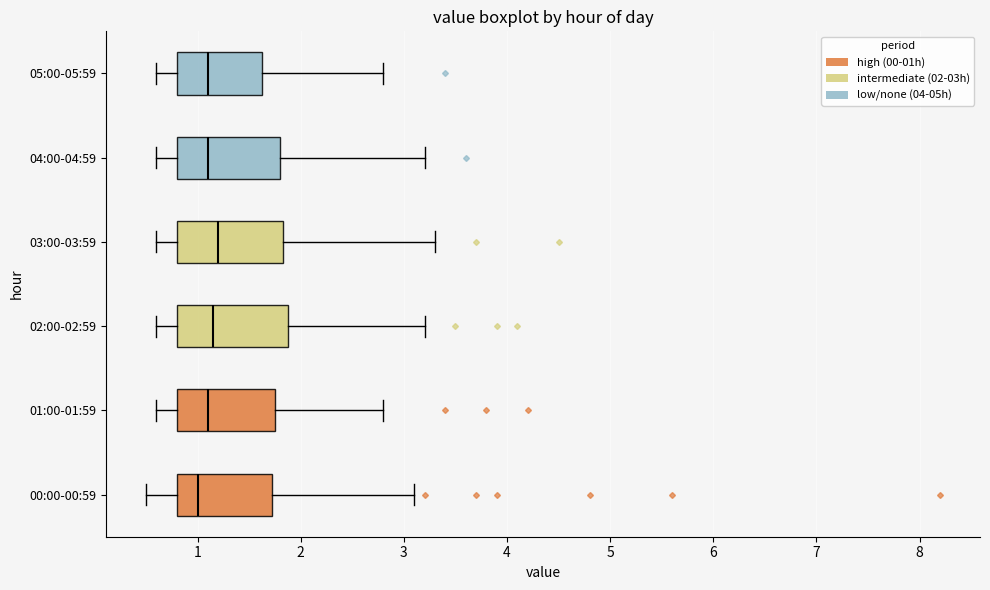

Where is the right edge of the box for 01:00-01:59 on the x-axis? The values are not printed on the chart, so give them approximately, as read against the axis.

1.8